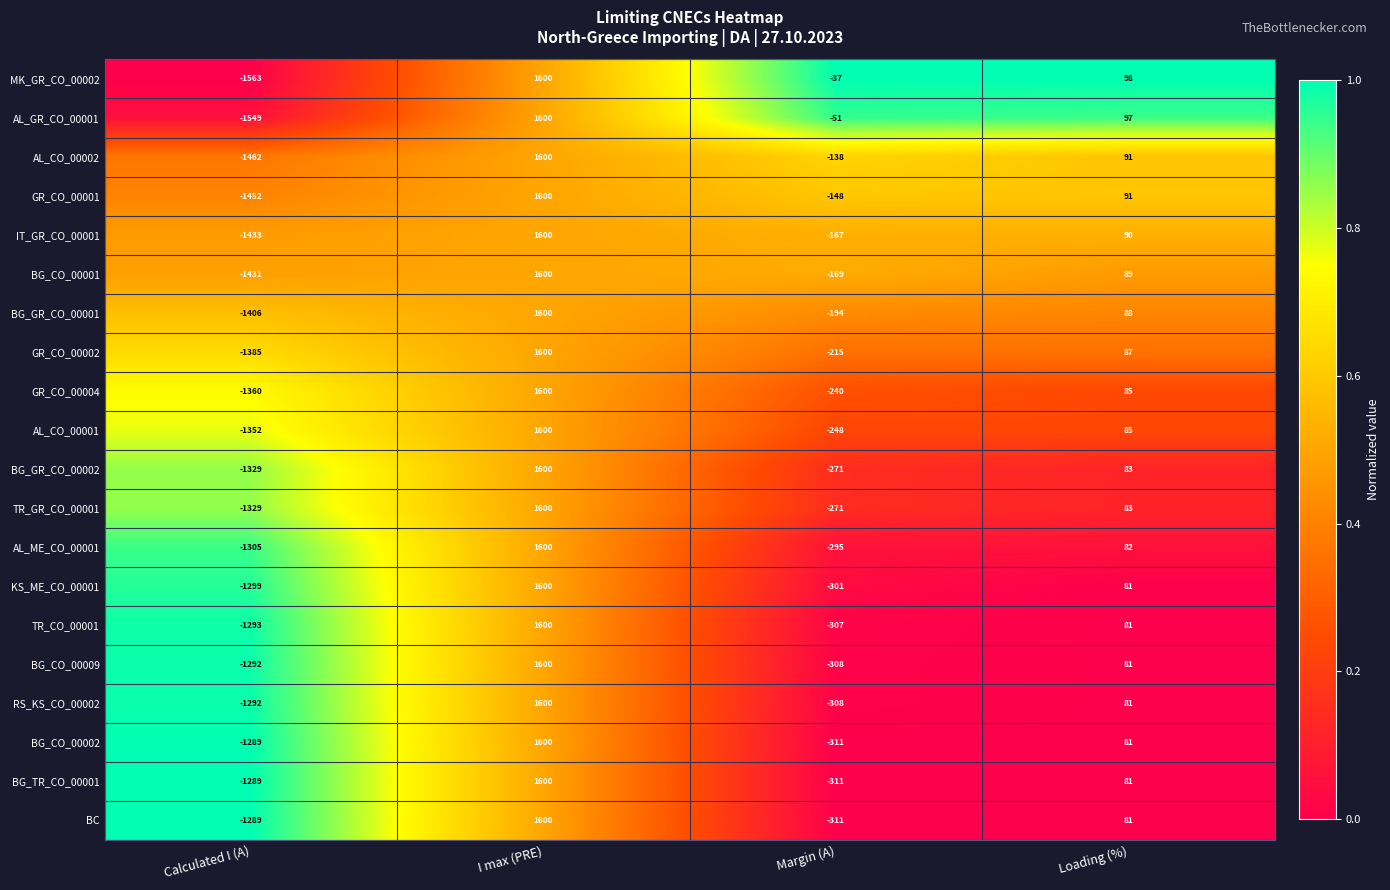

The value of BG_CO_00009 at Calculated I (A) is -1292. True or false?

True